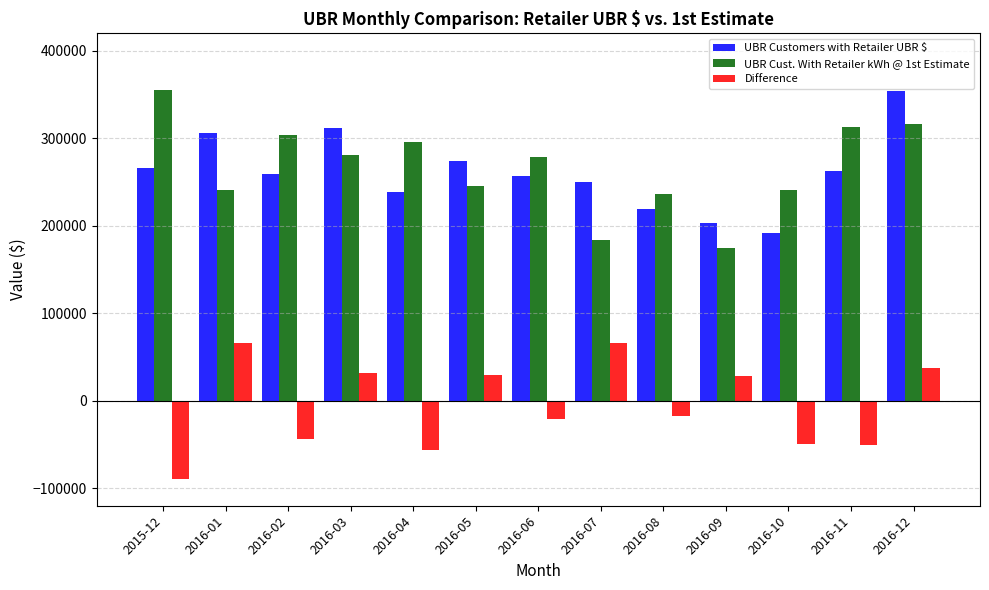

Which series changed the most between 2016-01 and 2016-07?

UBR Cust. With Retailer kWh @ 1st Estimate